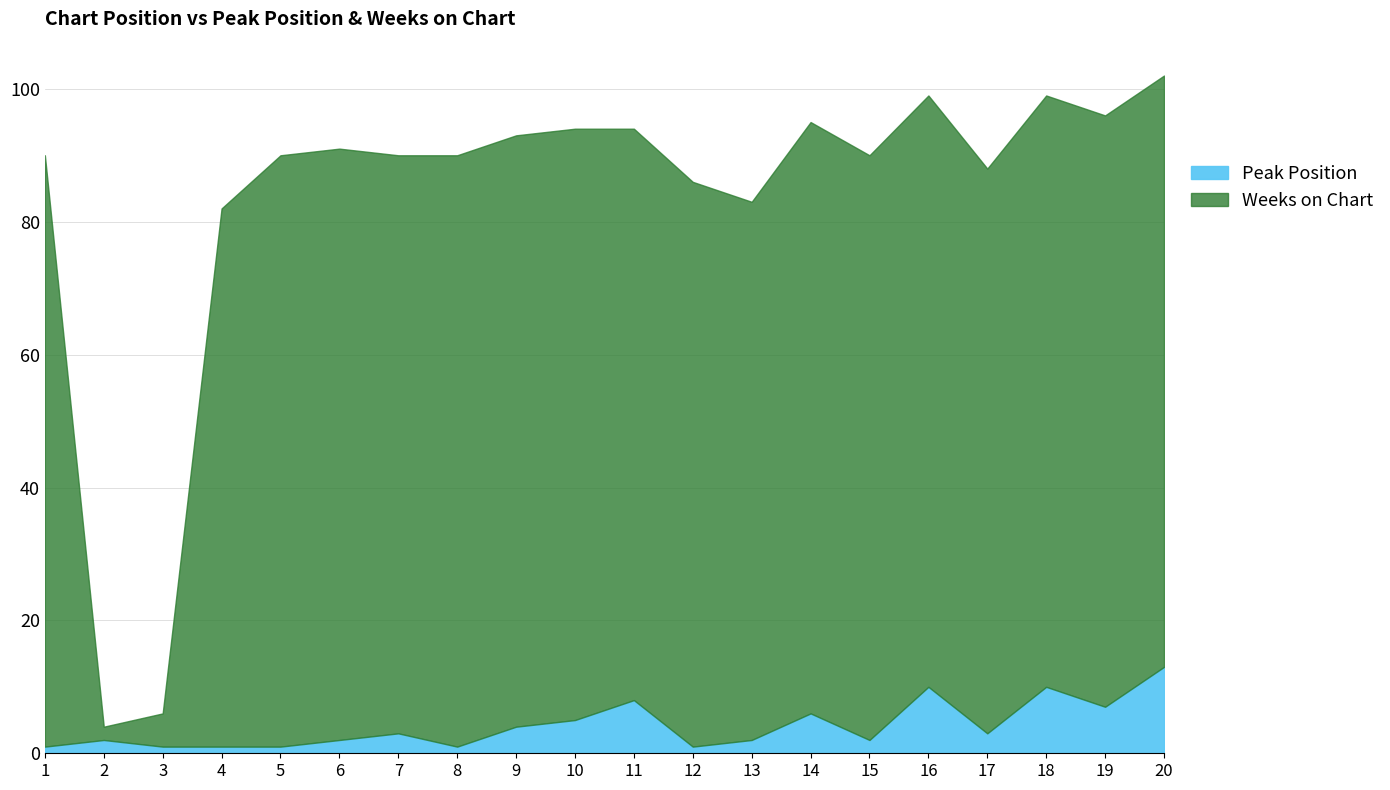

How many lines are shown in the chart?

2